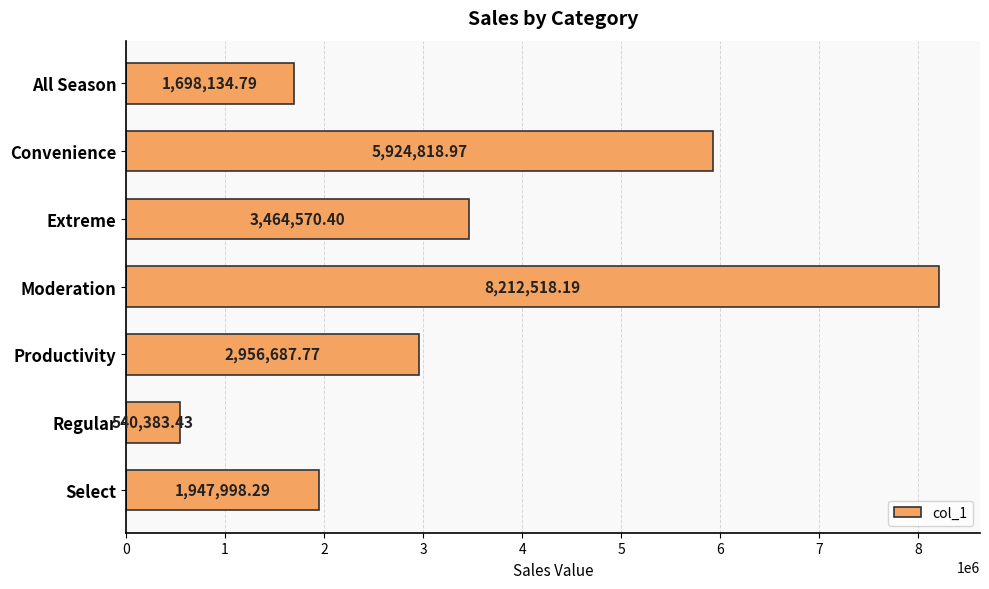

Rank the categories by value from lowest to highest.

Regular, All Season, Select, Productivity, Extreme, Convenience, Moderation